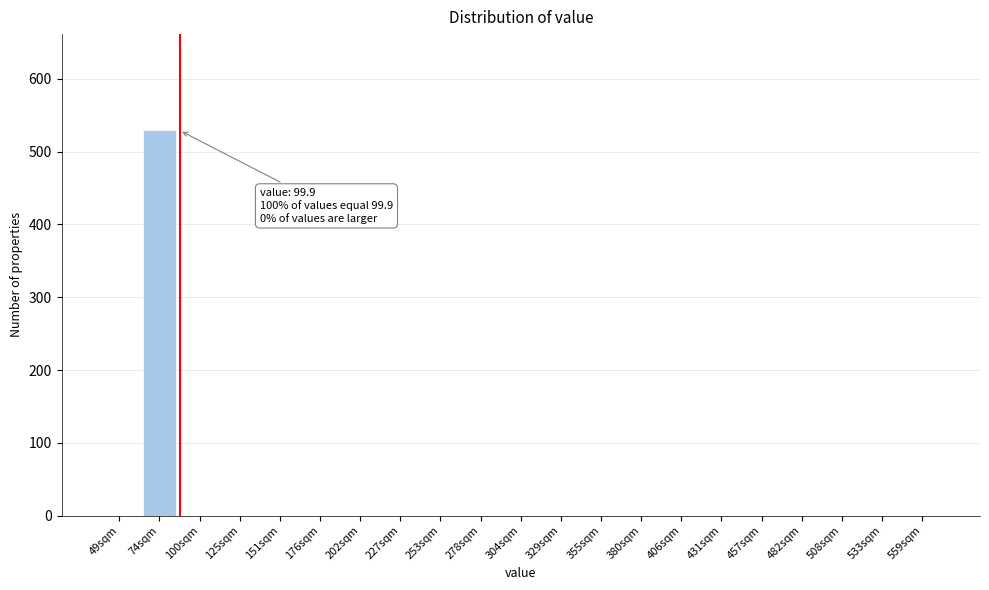

Reading left to right, what are all the values shown in this chart?

49sqm=0	74sqm=529	100sqm=0	125sqm=0	151sqm=0	176sqm=0	202sqm=0	227sqm=0	253sqm=0	278sqm=0	304sqm=0	329sqm=0	355sqm=0	380sqm=0	406sqm=0	431sqm=0	457sqm=0	482sqm=0	508sqm=0	533sqm=0	559sqm=0